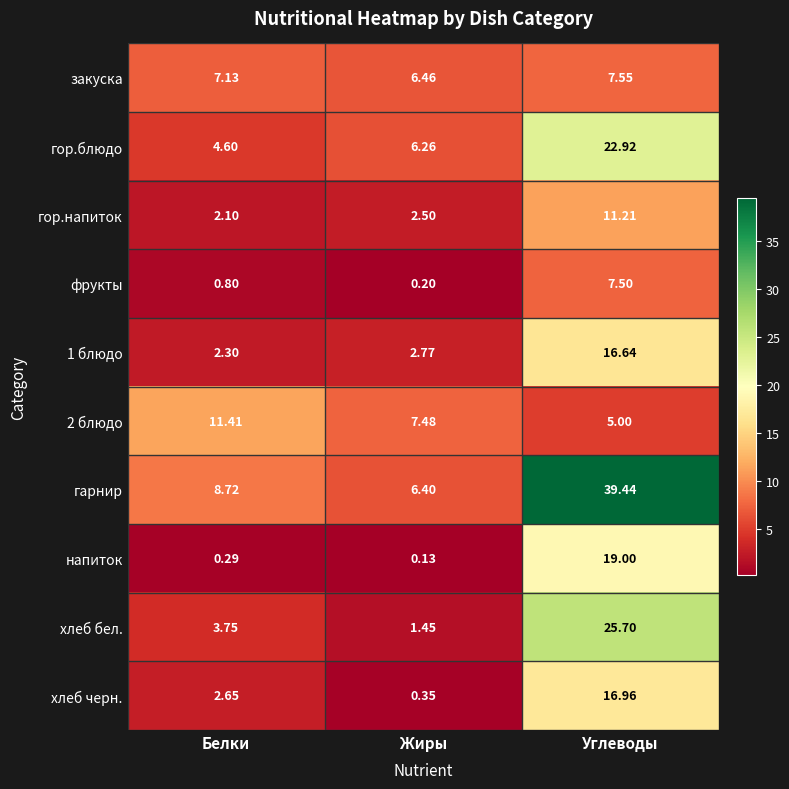

Rank the series by their maximum value, from highest to lowest.

гарнир, хлеб бел., гор.блюдо, напиток, хлеб черн., 1 блюдо, 2 блюдо, гор.напиток, закуска, фрукты